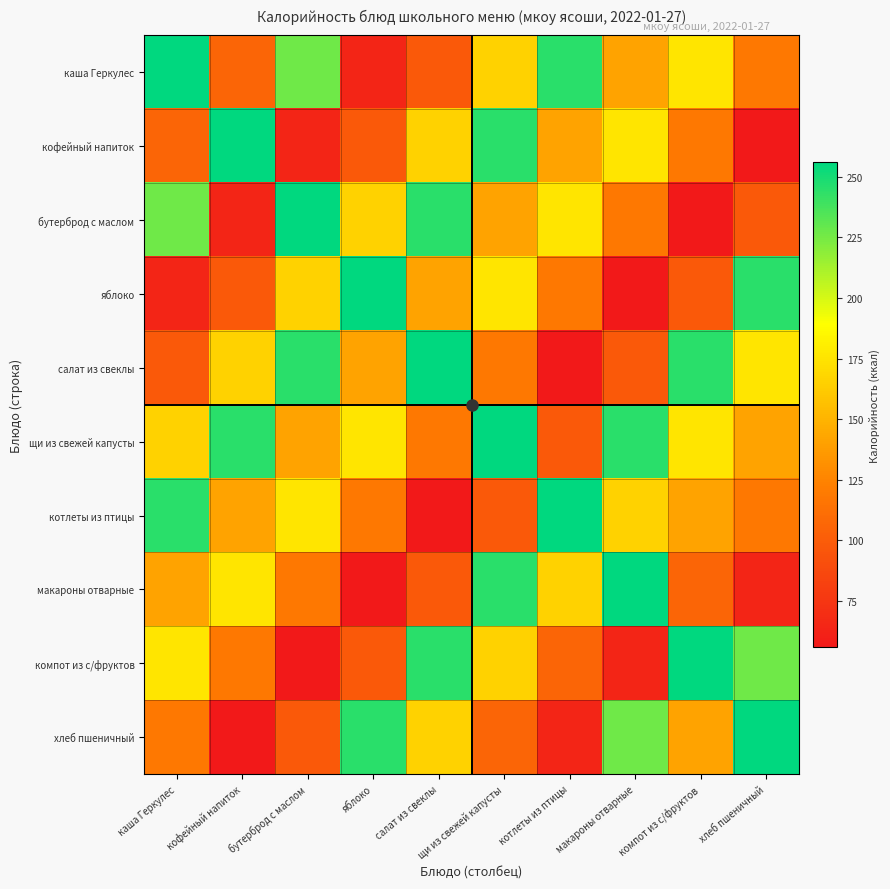

Which series has the widest spread of values?

кофейный напиток